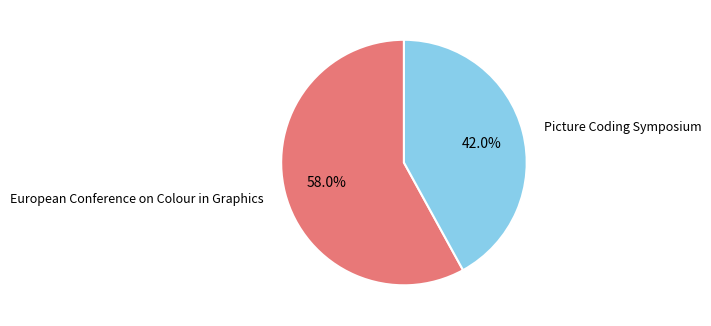

Is it true that European Conference on Colour in Graphics is 58% of the pie?

True